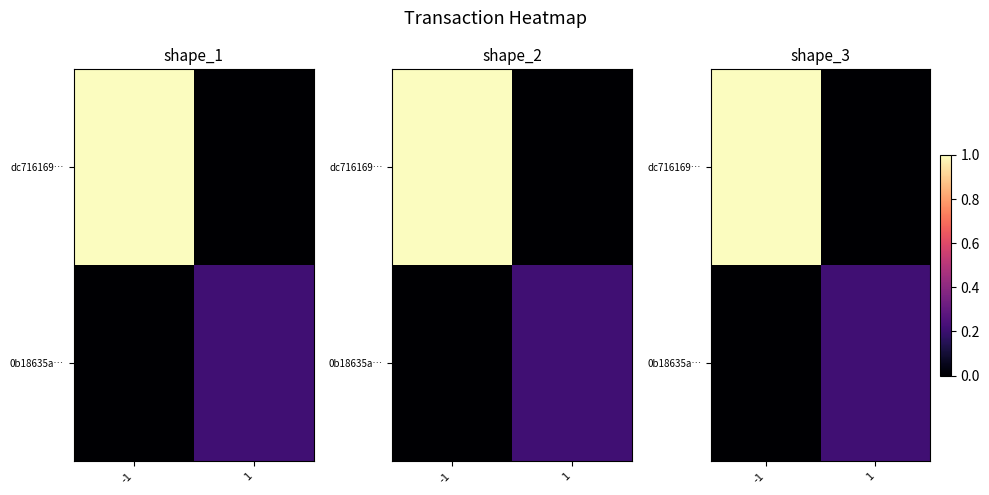

Is the value of 0b18635a… at 1 greater than the value of dc716169… at -1?

No